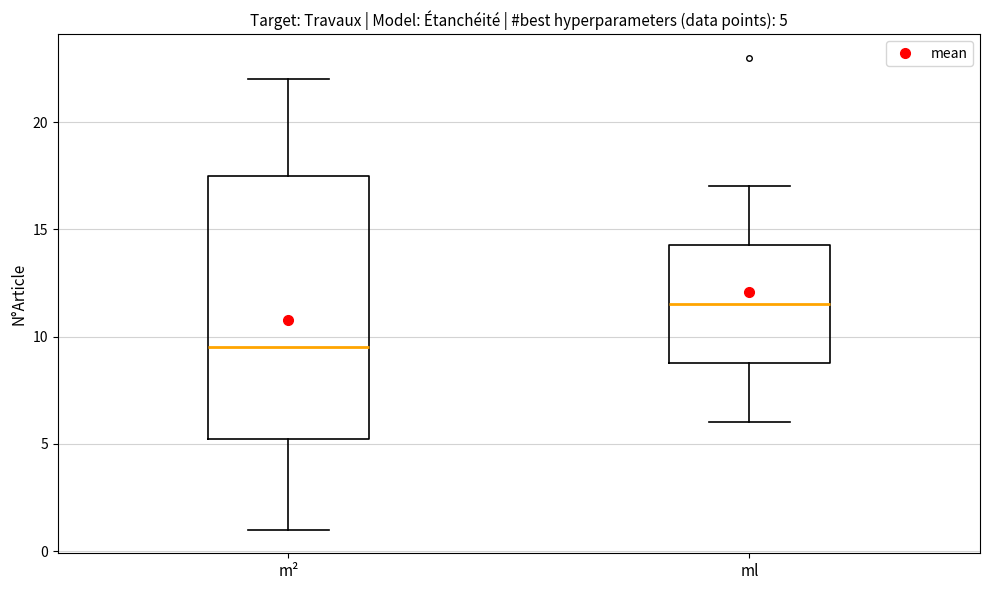

Which box's median line is the lowest?

m²